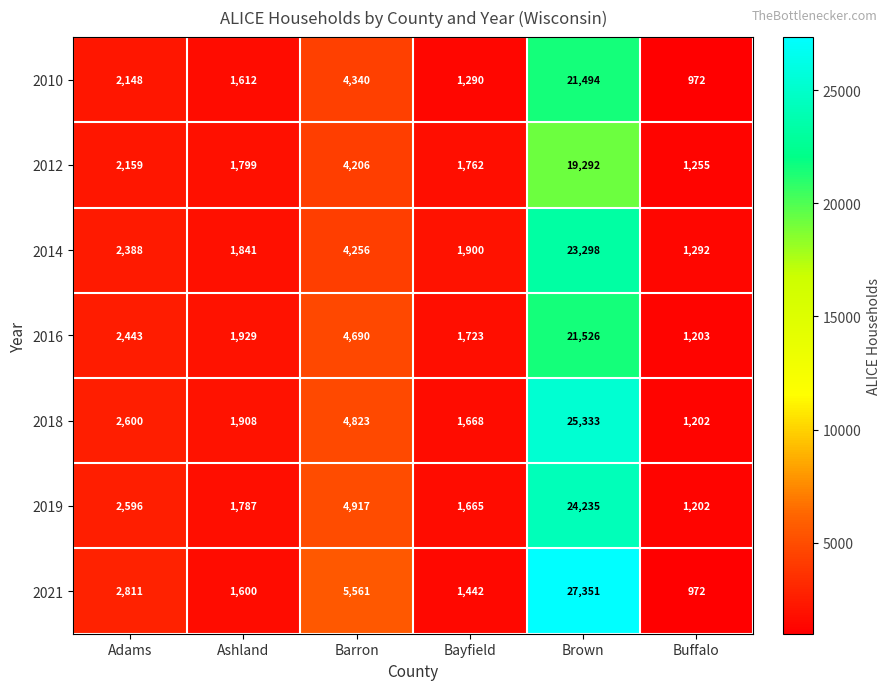

At which label is 2010 closest to 11233?

Barron